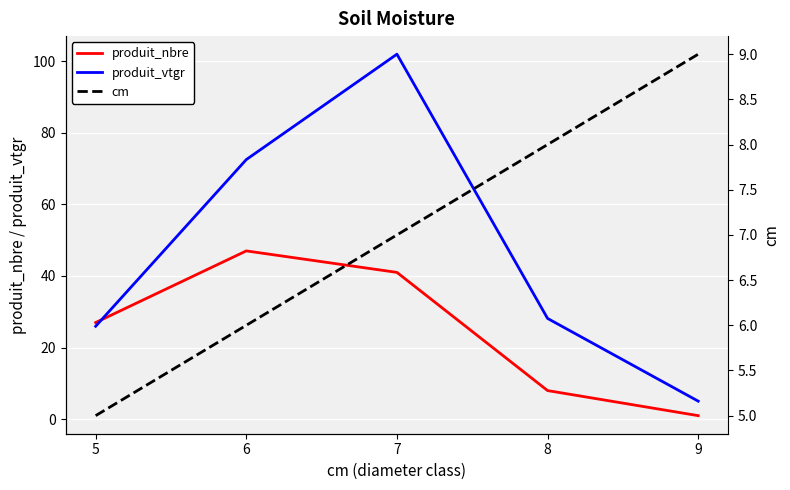

The produit_vtgr series shows 33.5 at 7. True or false?

False